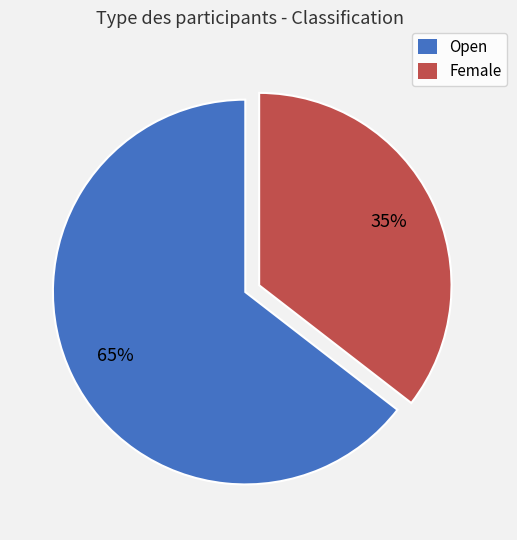

Rank the categories by value from highest to lowest.

Open, Female